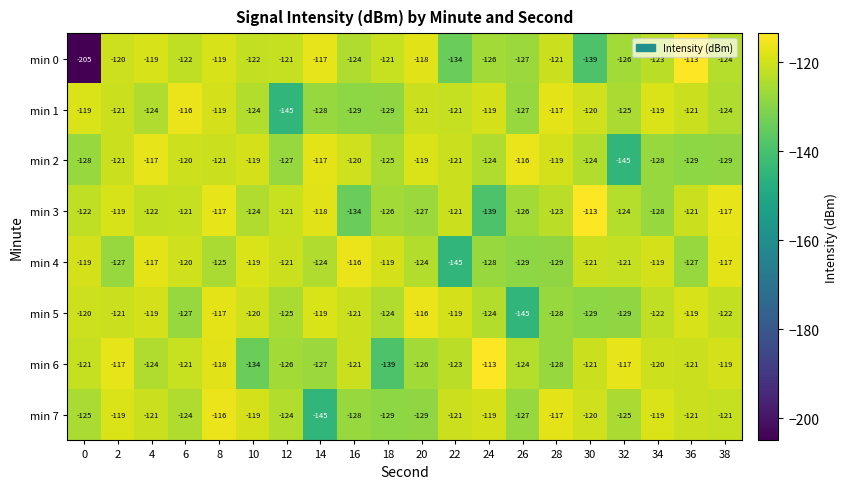

How many data points in min 0 are less than -122?

9